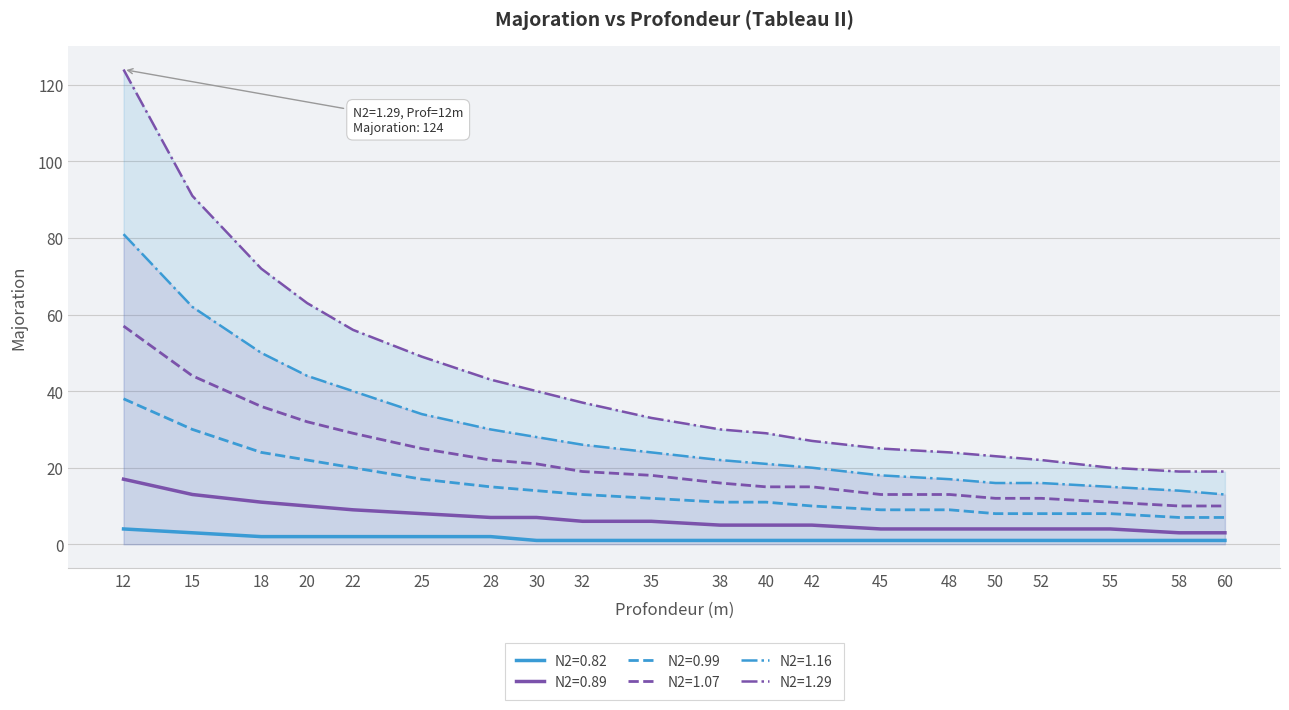

What is the spread (max minus min) of values at 42?

26